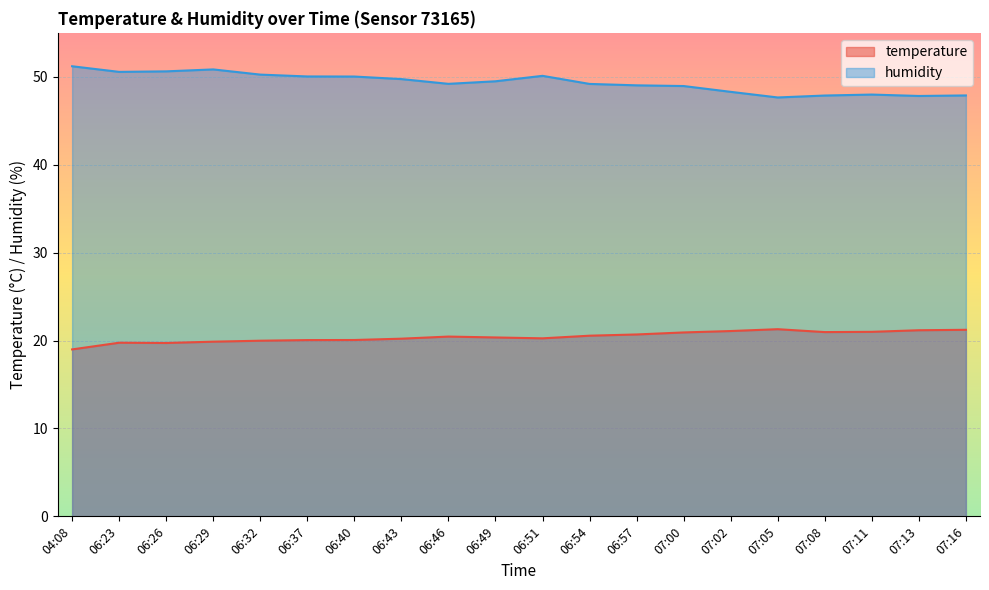

Reading left to right, transcribe all the data shown in this chart.

temperature: 19.0	19.8	19.7	19.9	20.0	20.1	20.1	20.2	20.4	20.4	20.2	20.6	20.7	20.9	21.1	21.3	21.0	21.0	21.2	21.2
humidity: 51.2	50.6	50.6	50.8	50.2	50.0	50.0	49.7	49.2	49.5	50.1	49.2	49.0	49.0	48.3	47.6	47.9	48.0	47.8	47.9